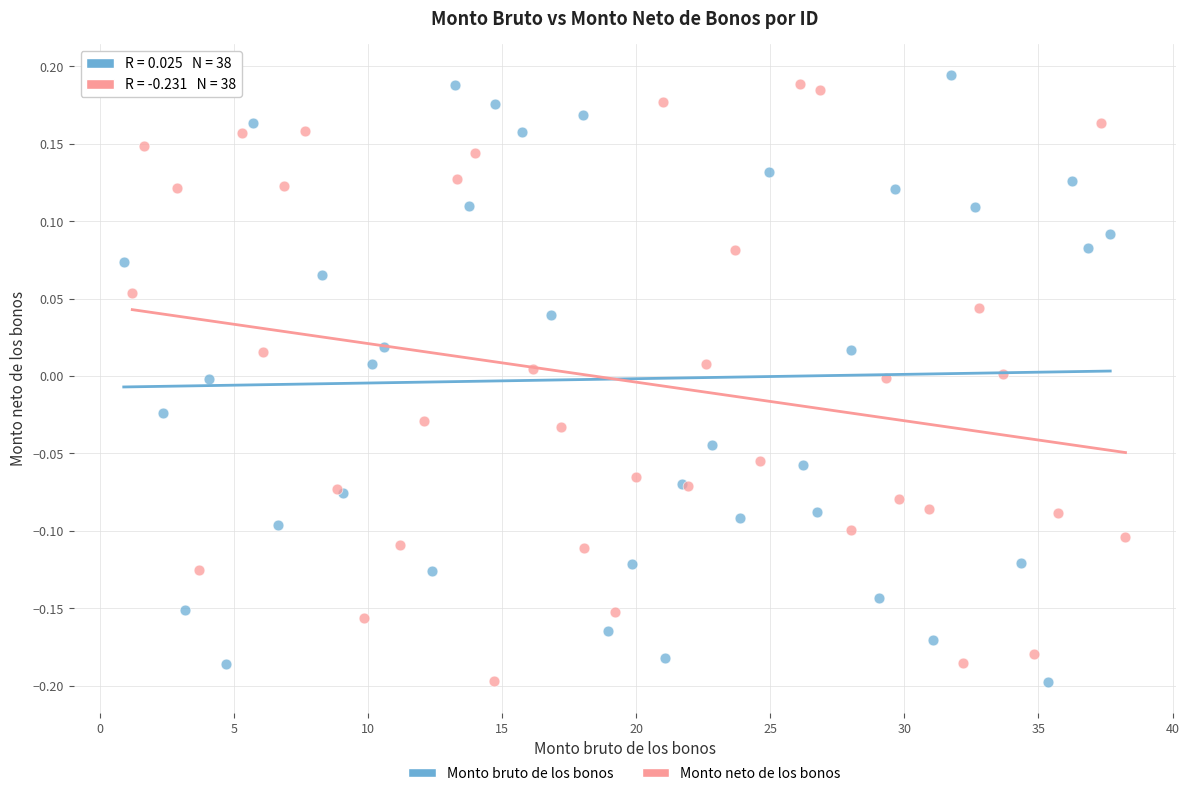

Which series contains the highest Y value?

Monto bruto de los bonos